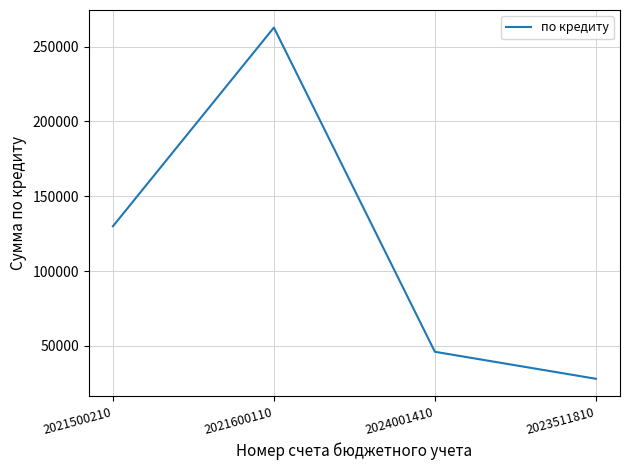

What is the sum of all values?

466682